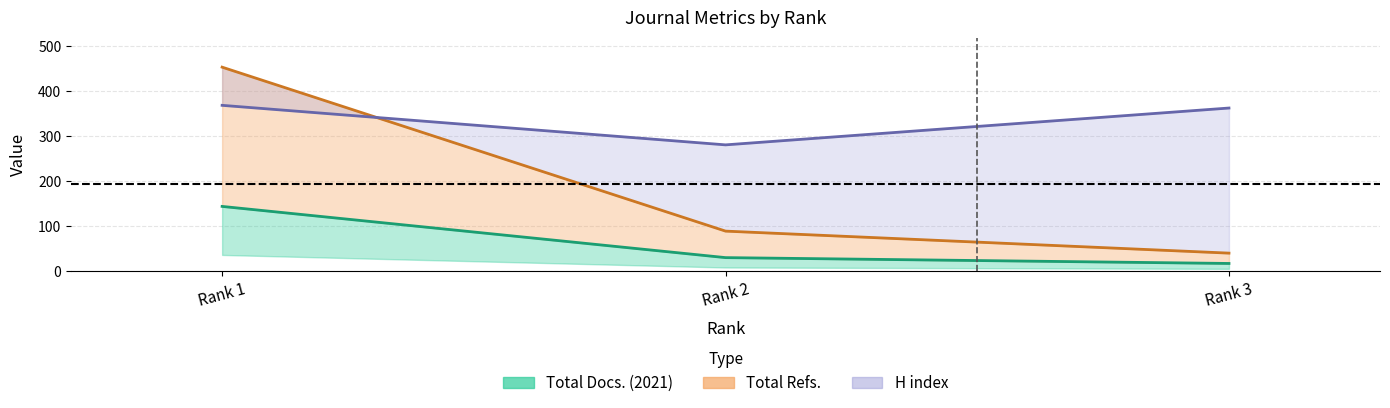

What is the sum of the values at Rank 3 and Rank 1?

161